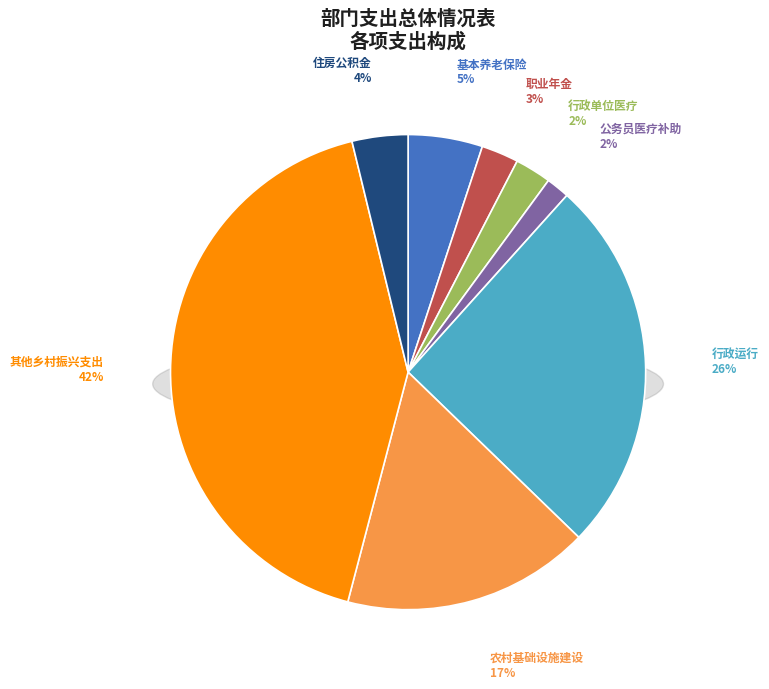

To the nearest percent, what is the average slice percentage?

12%